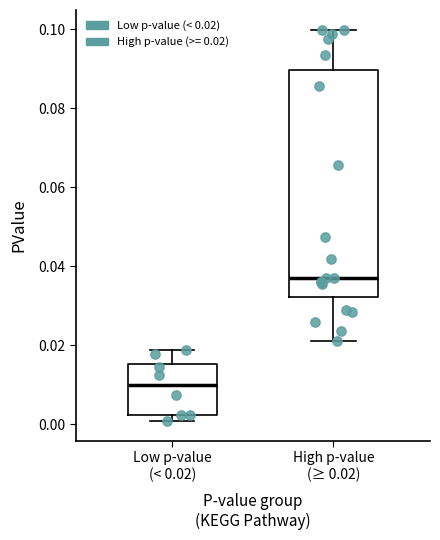

Which box has the lowest median line?

Low p-value (< 0.02)